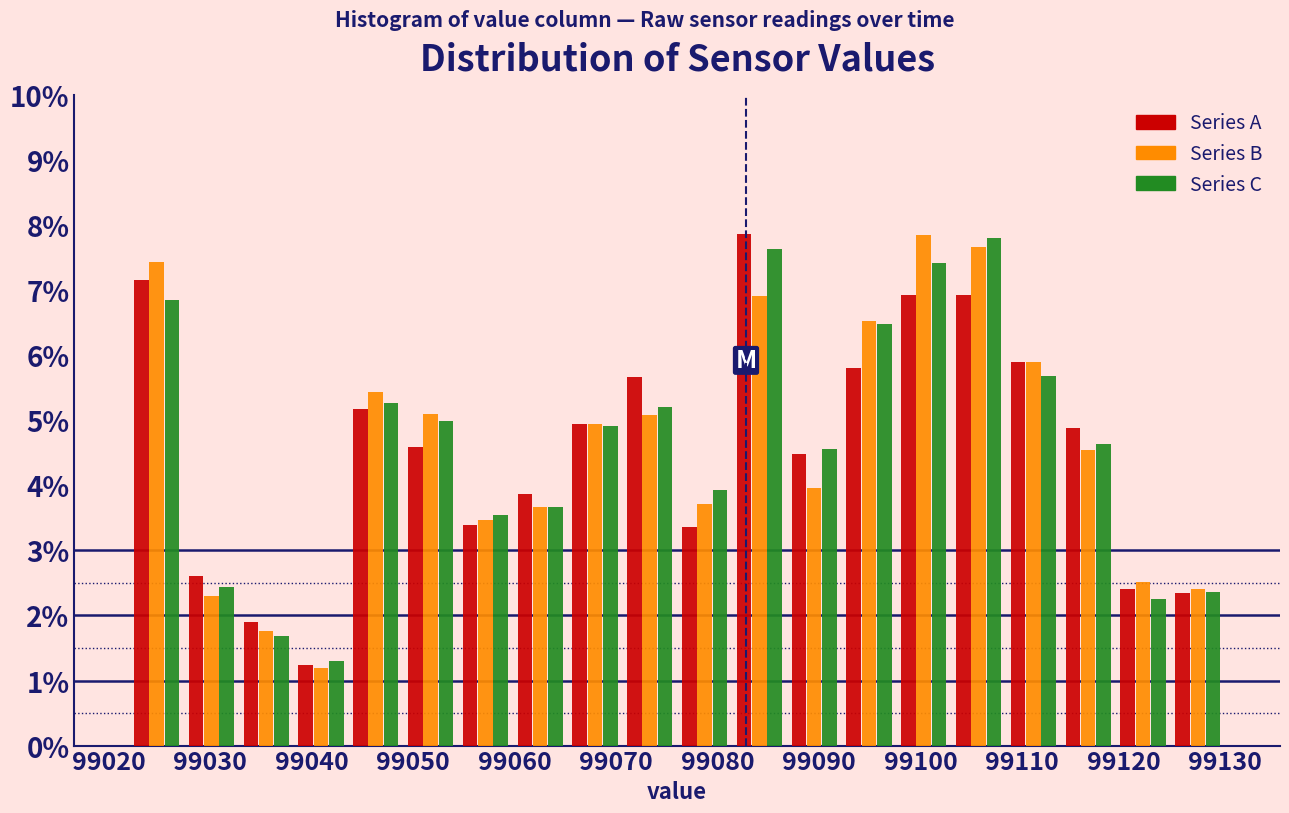

In the Series C series, which range on the x-axis has the tallest bar?

99103.0 to 99108.4